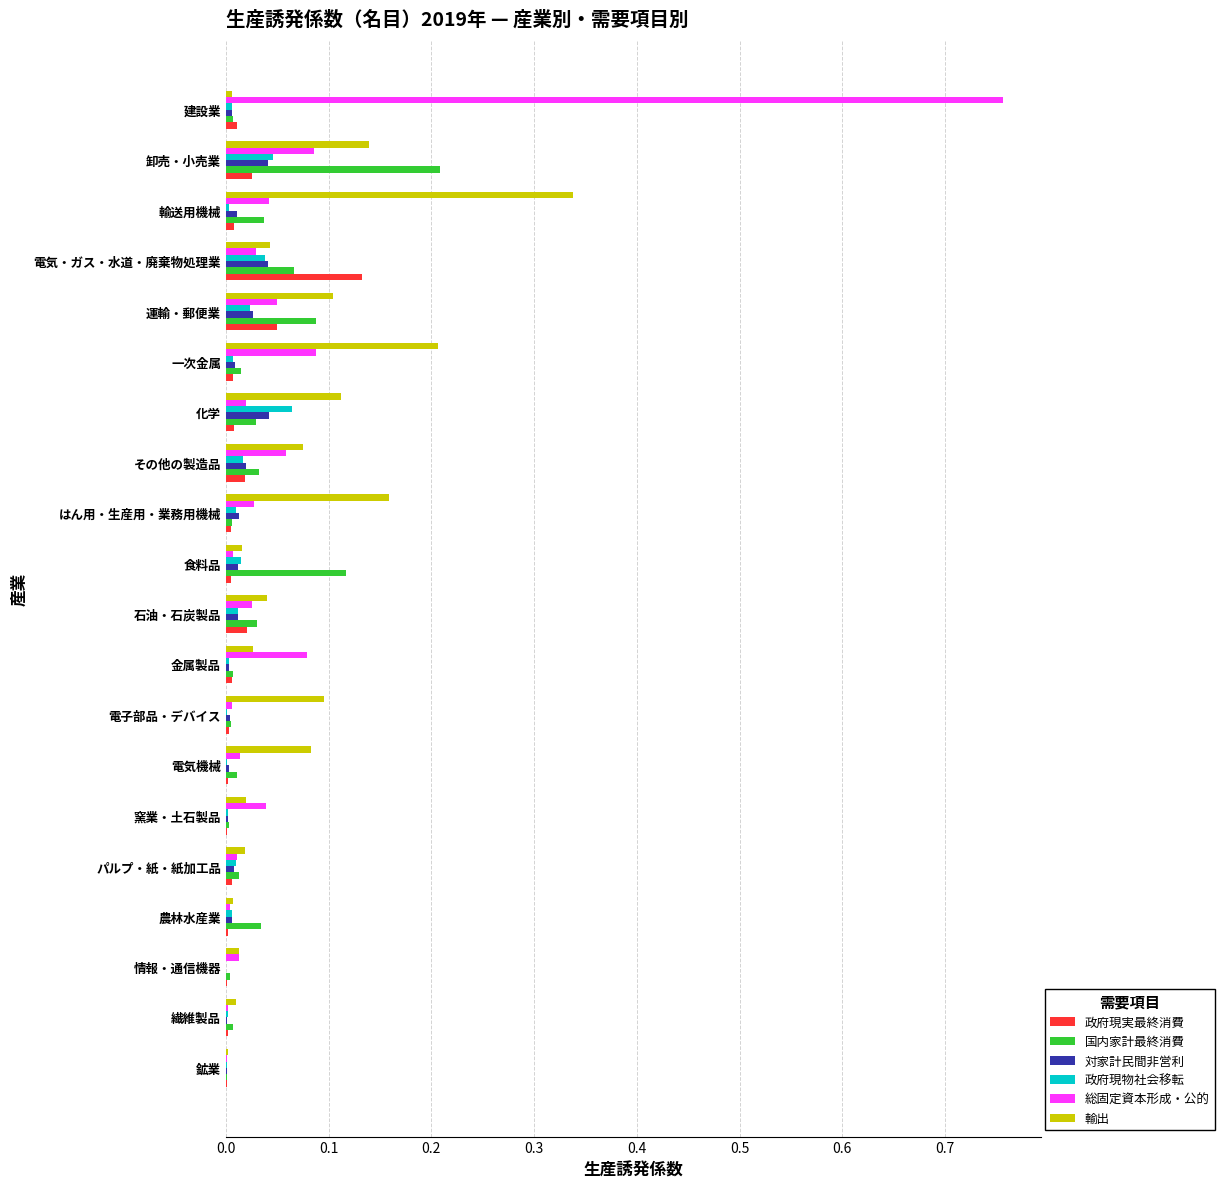

Which series has the largest range (max minus min)?

総固定資本形成・公的